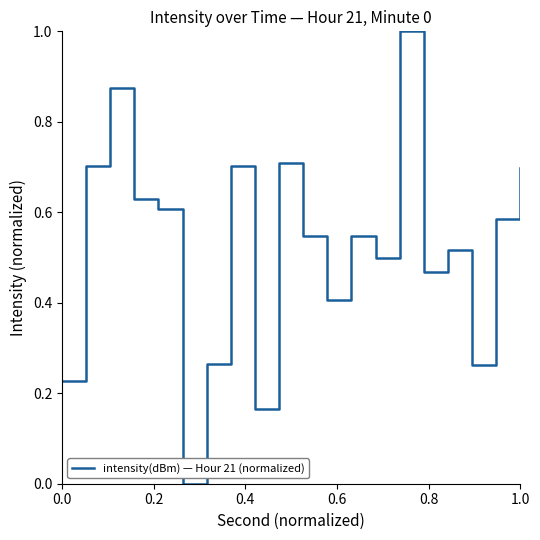

What is the difference between the maximum and minimum values?

1.0